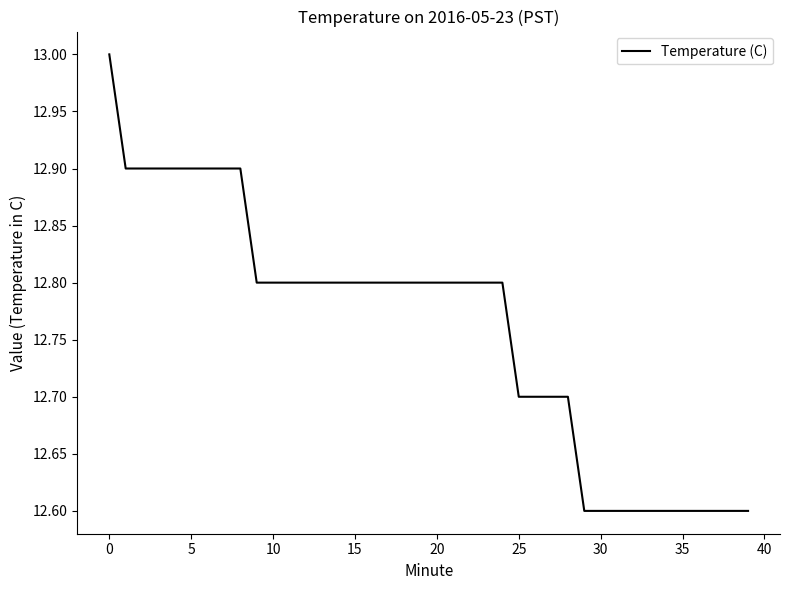

What is the difference between the maximum and minimum values?

0.4